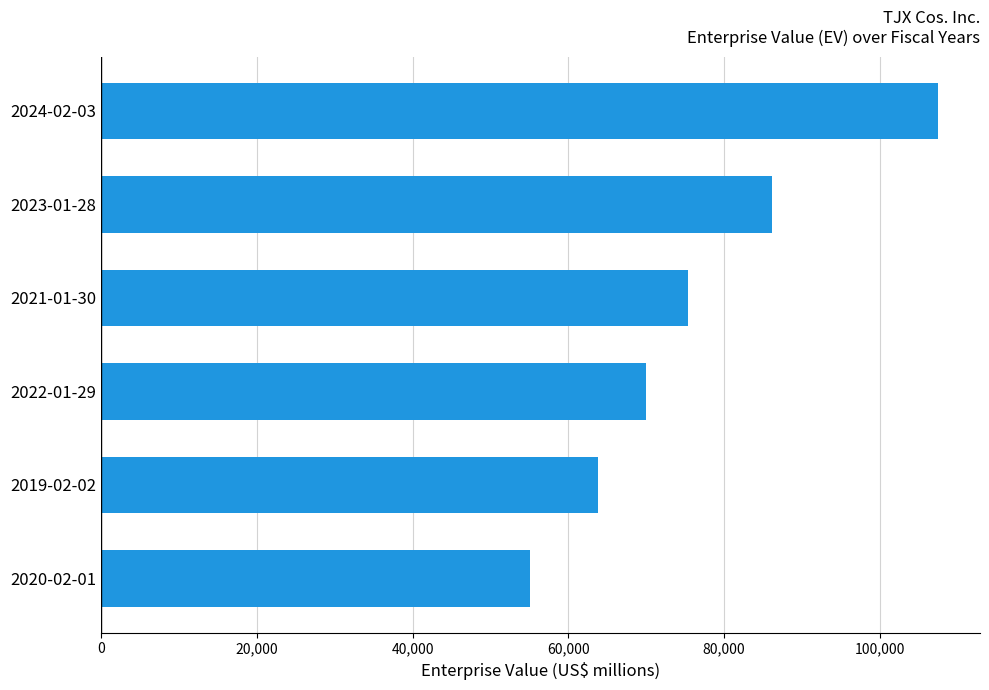

What is the difference between the second highest and minimum values?

31039